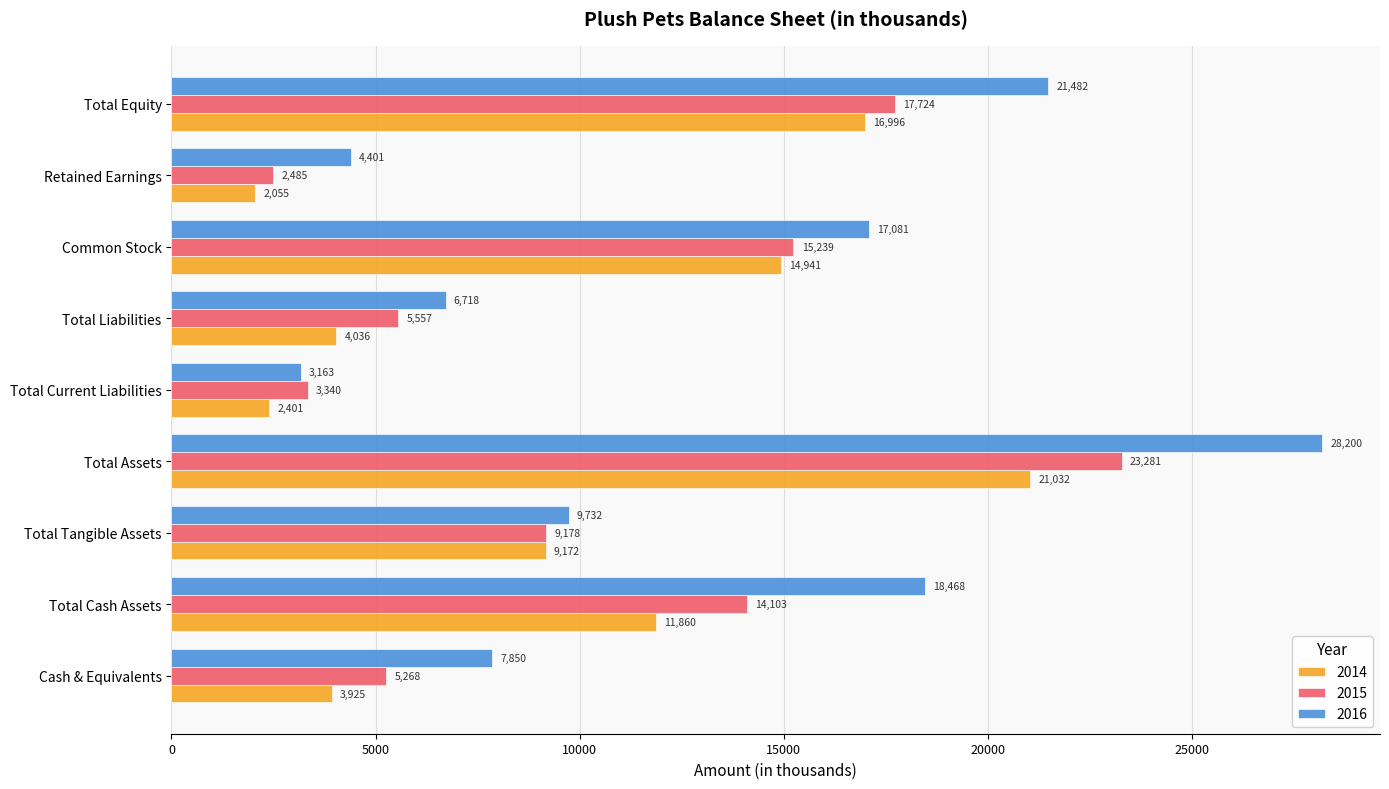

What is the total value across all series at Total Tangible Assets?

28082